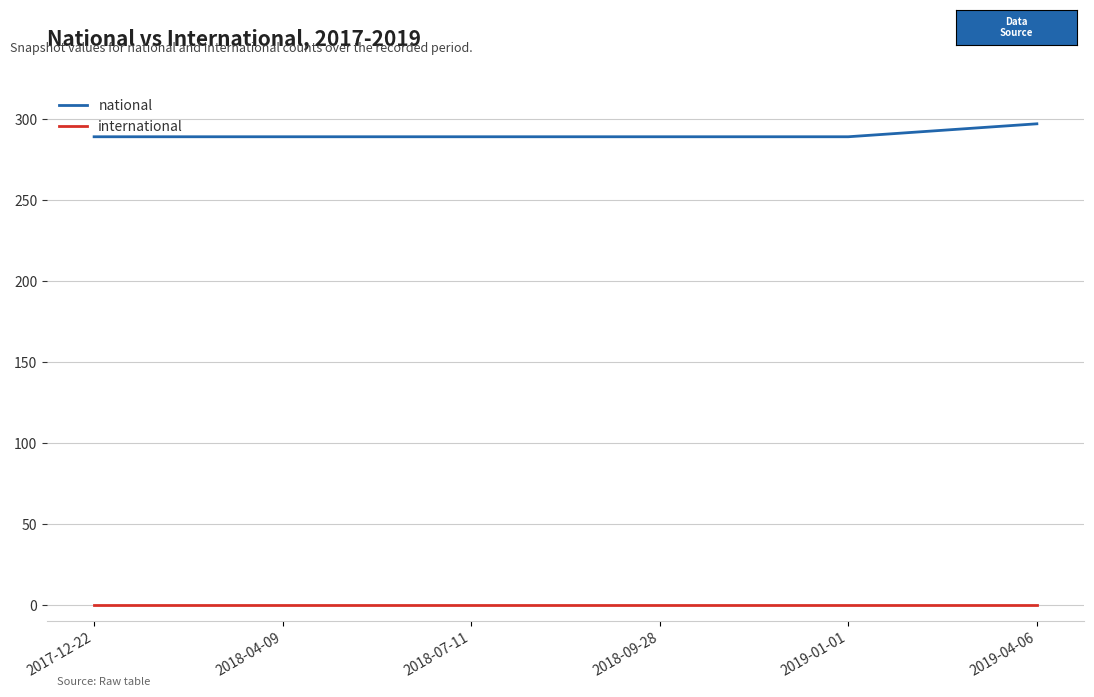

What value does the national series have at 2019-01-01?

289